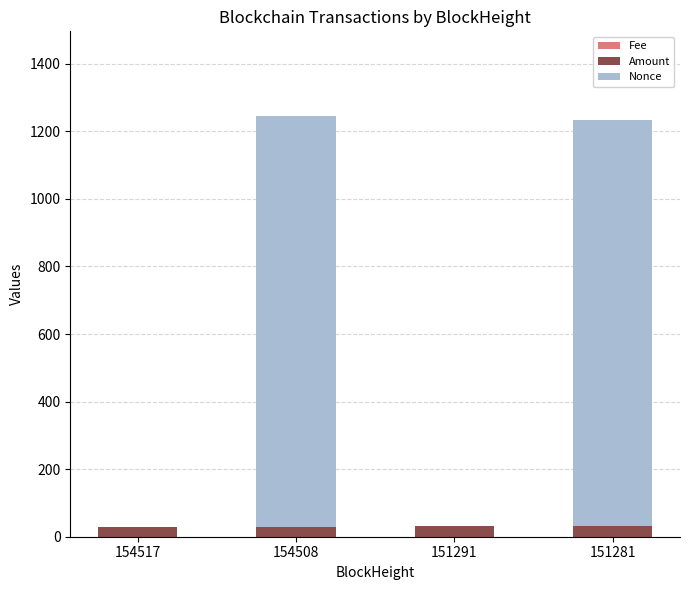

Count the number of data series in this chart.

3